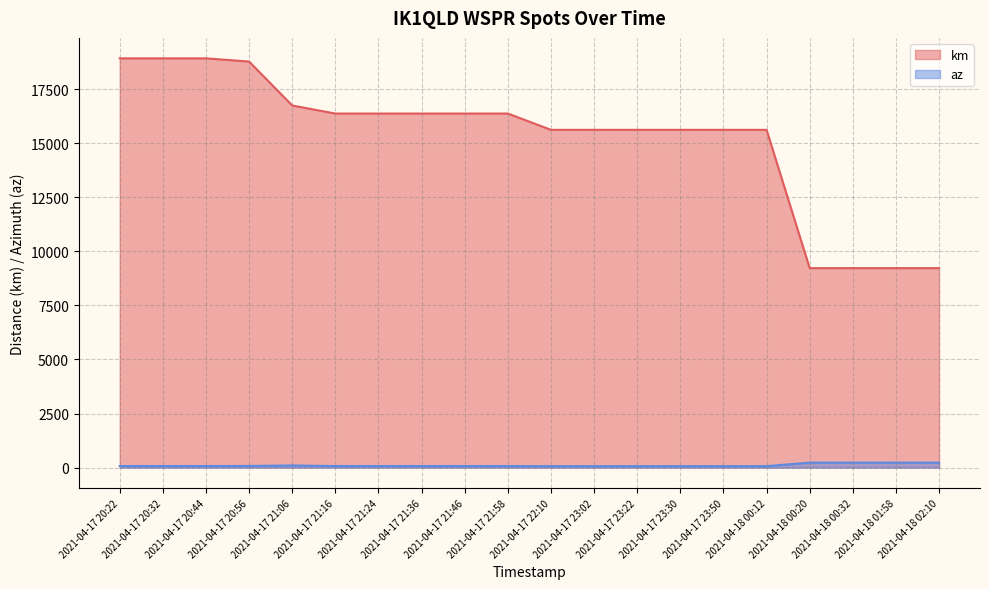

Reading left to right, extract all data points from this chart.

km: 2021-04-17 20:22=18922	2021-04-17 20:32=18922	2021-04-17 20:44=18922	2021-04-17 20:56=18774	2021-04-17 21:06=16742	2021-04-17 21:16=16370	2021-04-17 21:24=16370	2021-04-17 21:36=16370	2021-04-17 21:46=16370	2021-04-17 21:58=16370	2021-04-17 22:10=15616	2021-04-17 23:02=15616	2021-04-17 23:22=15616	2021-04-17 23:30=15616	2021-04-17 23:50=15616	2021-04-18 00:12=15616	2021-04-18 00:20=9222	2021-04-18 00:32=9222	2021-04-18 01:58=9222	2021-04-18 02:10=9222
az: 2021-04-17 20:22=70	2021-04-17 20:32=70	2021-04-17 20:44=70	2021-04-17 20:56=75	2021-04-17 21:06=97	2021-04-17 21:16=69	2021-04-17 21:24=69	2021-04-17 21:36=69	2021-04-17 21:46=69	2021-04-17 21:58=69	2021-04-17 22:10=66	2021-04-17 23:02=66	2021-04-17 23:22=66	2021-04-17 23:30=66	2021-04-17 23:50=66	2021-04-18 00:12=66	2021-04-18 00:20=227	2021-04-18 00:32=227	2021-04-18 01:58=227	2021-04-18 02:10=227